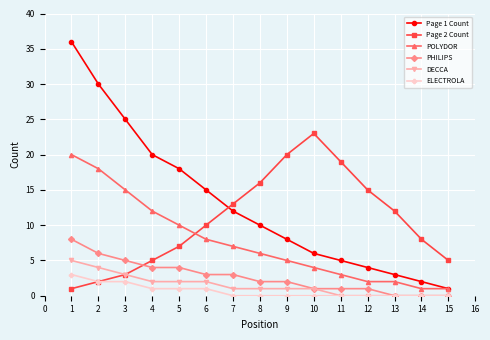

What is the total value across all series at 4?

44